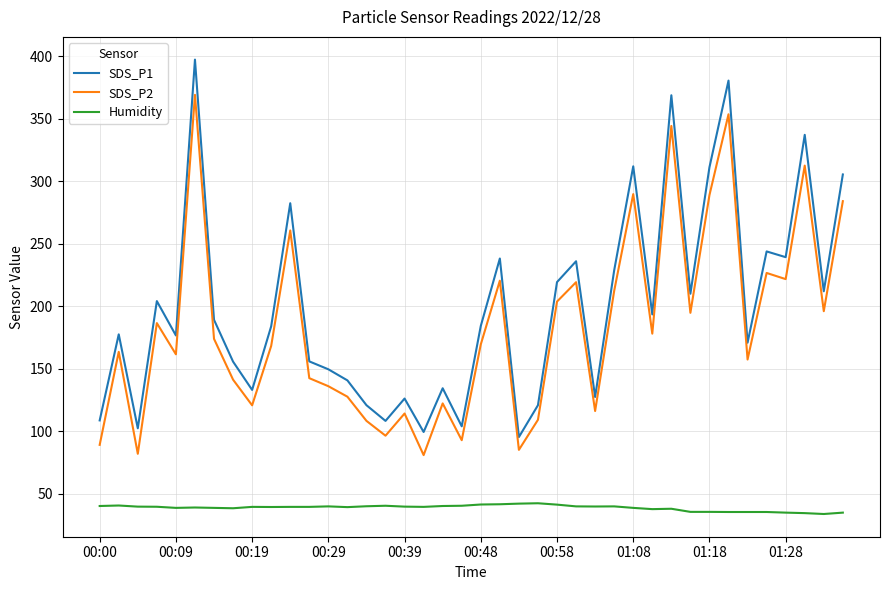

How many interior local valleys does the SDS_P2 series have?

13